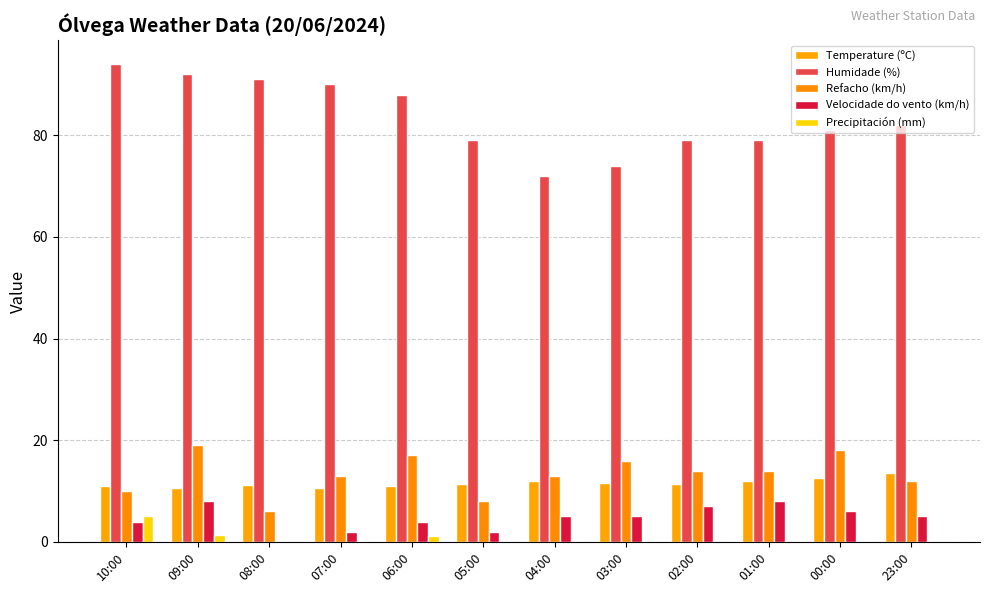

Where is Refacho (km/h) nearest to the value 12?

23:00